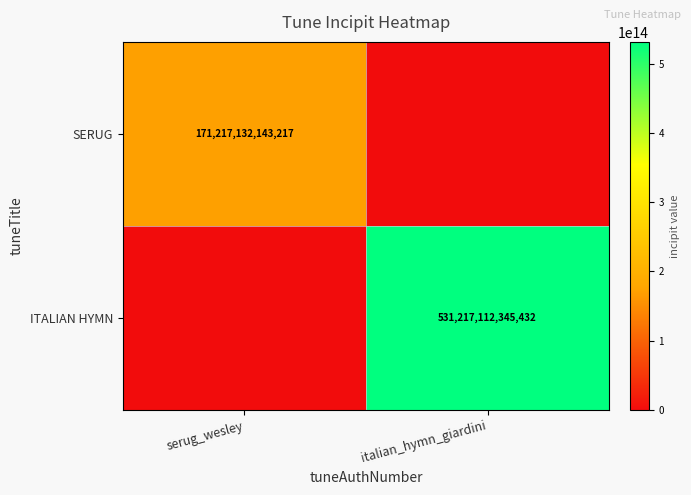

How many series are shown in this chart?

2